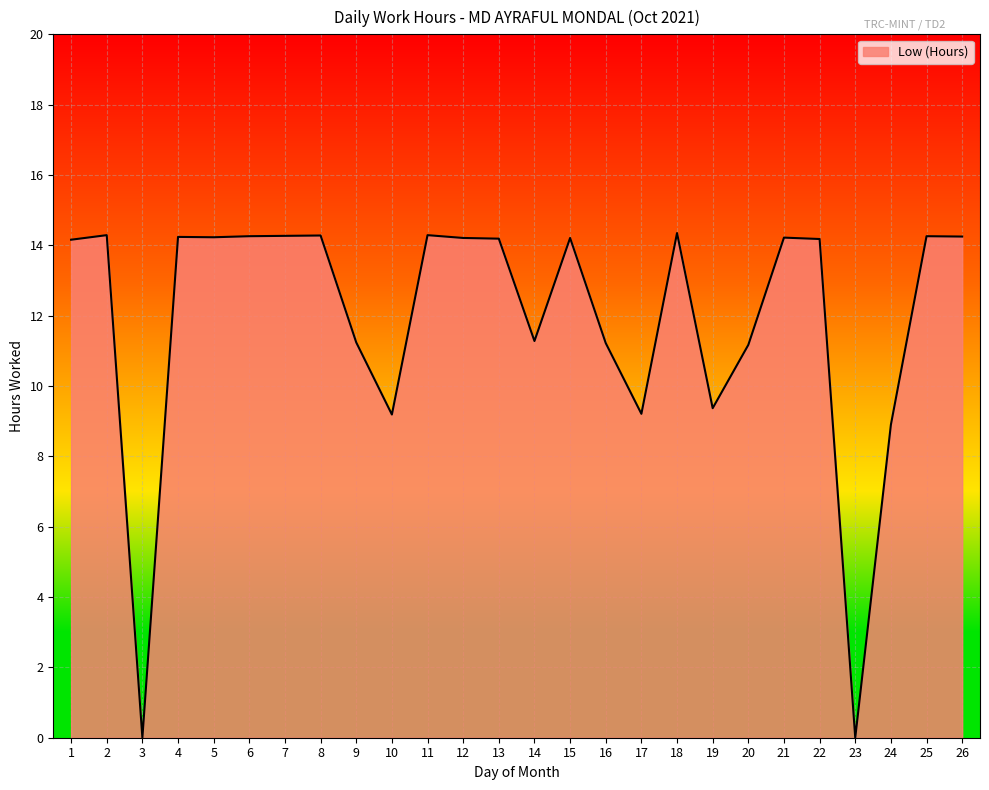

What is the change in value from 15 to 16?

-3.0